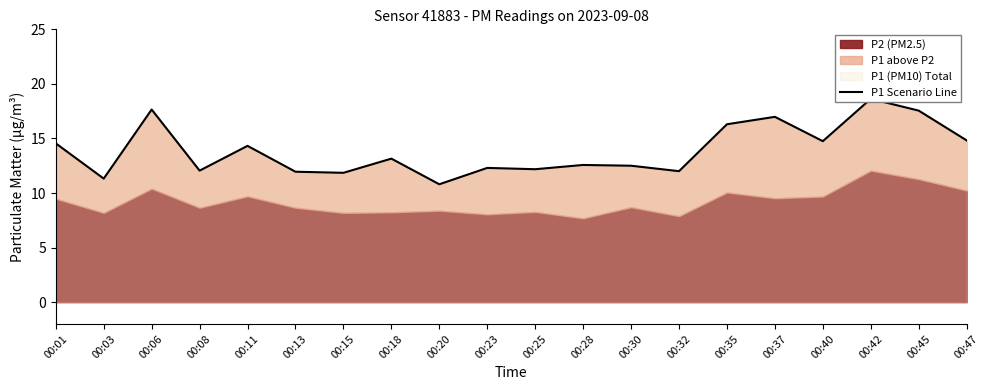

Reading left to right, transcribe all the data shown in this chart.

00:01=14.6	00:03=11.3	00:06=17.6	00:08=12.1	00:11=14.3	00:13=11.9	00:15=11.8	00:18=13.2	00:20=10.8	00:23=12.3	00:25=12.2	00:28=12.6	00:30=12.5	00:32=12.0	00:35=16.3	00:37=17.0	00:40=14.8	00:42=18.6	00:45=17.6	00:47=14.8